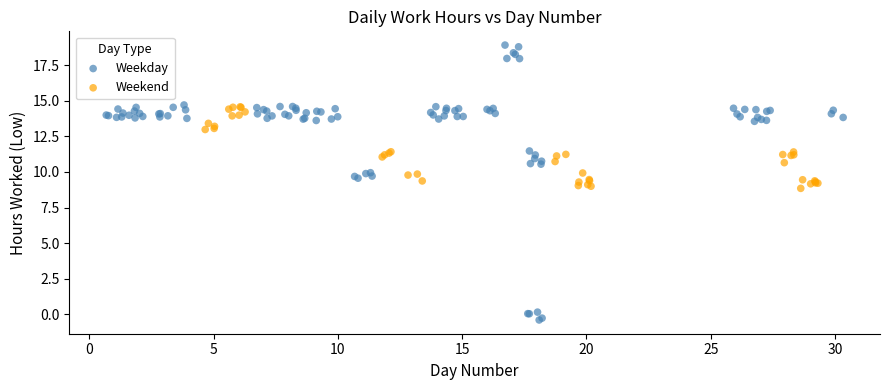

Which series reaches the maximum Y coordinate?

Weekday